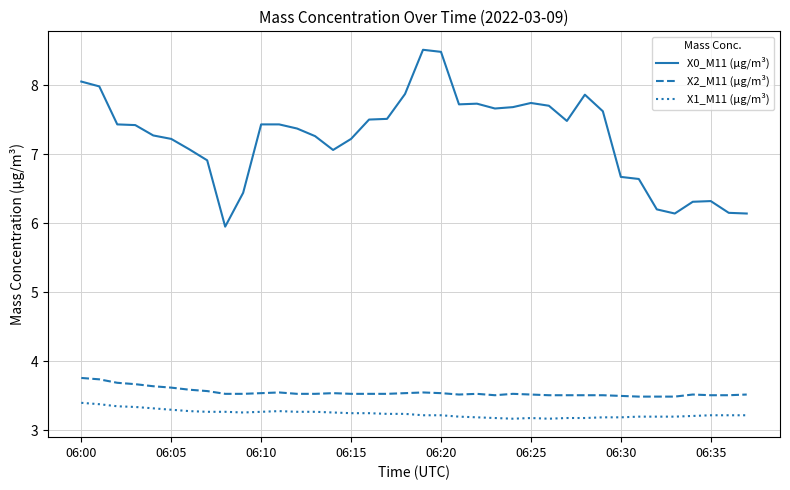

What is the lowest value of the X2_M11 (μg/m³) series?

3.5